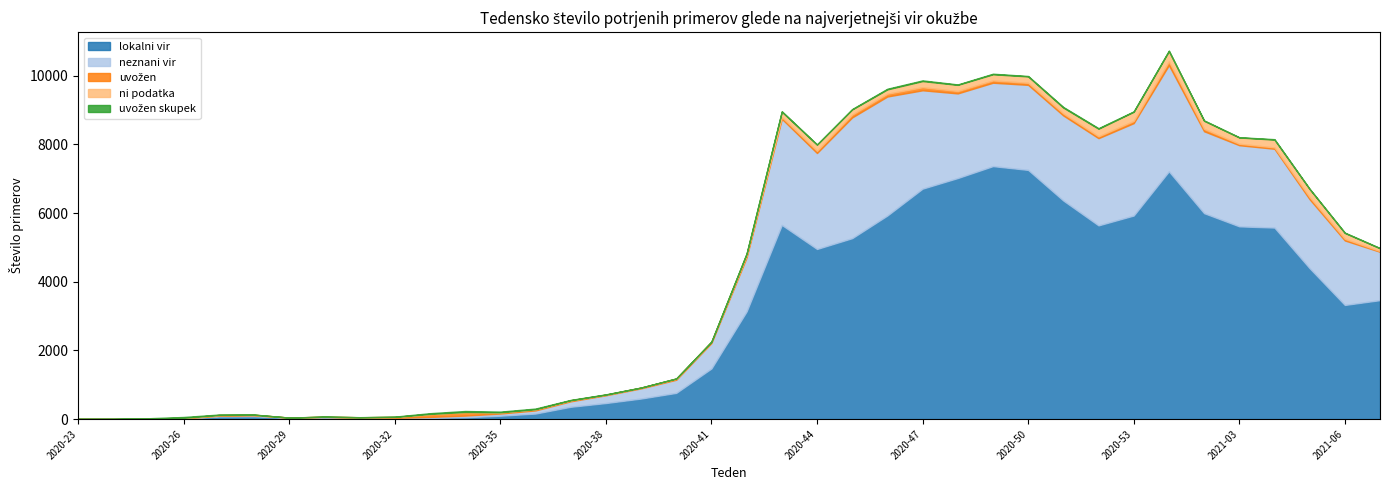

How many lines are shown in the chart?

5